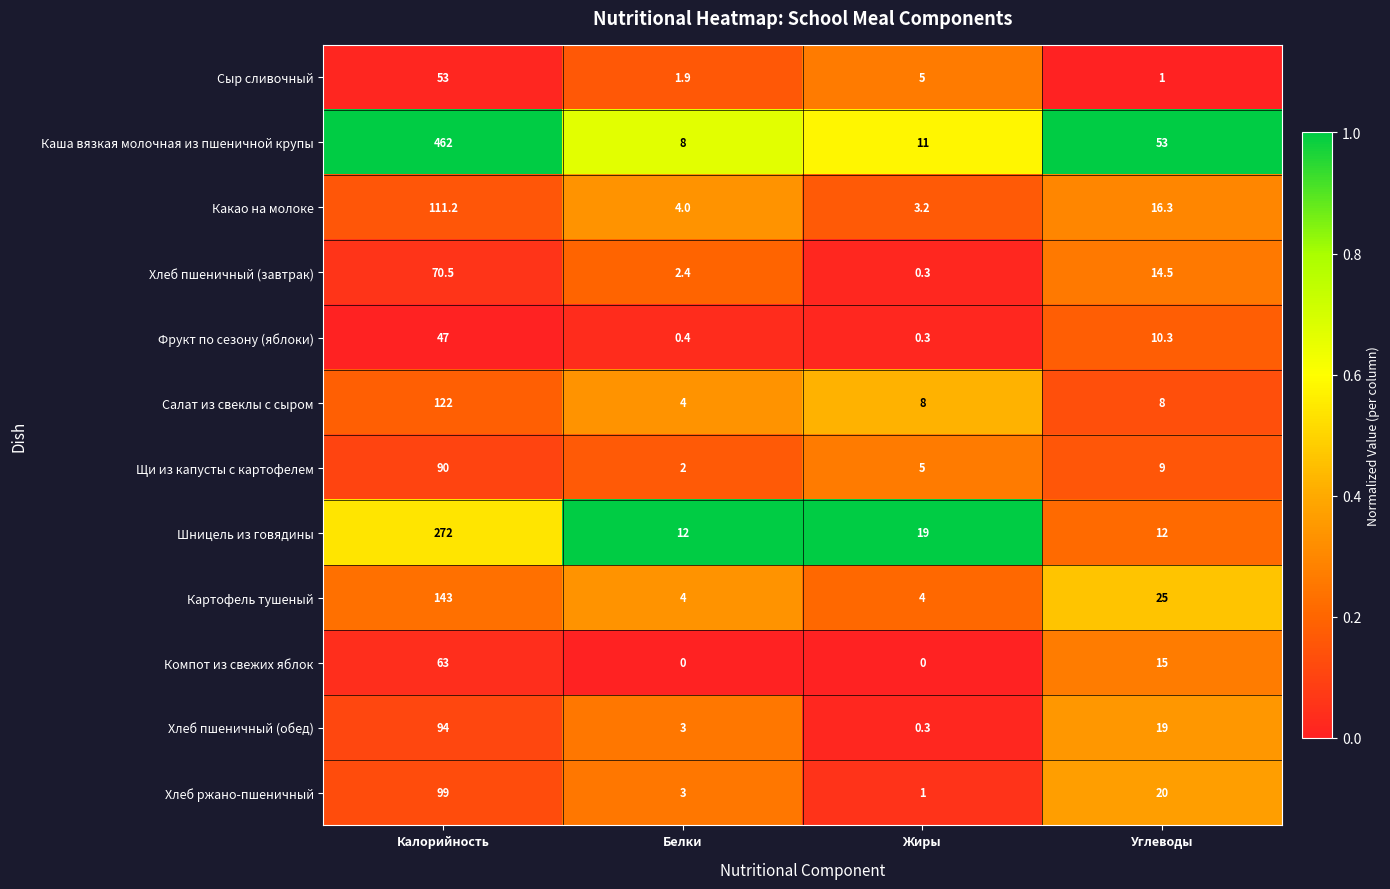

Where is Картофель тушеный nearest to the value 73?

Углеводы